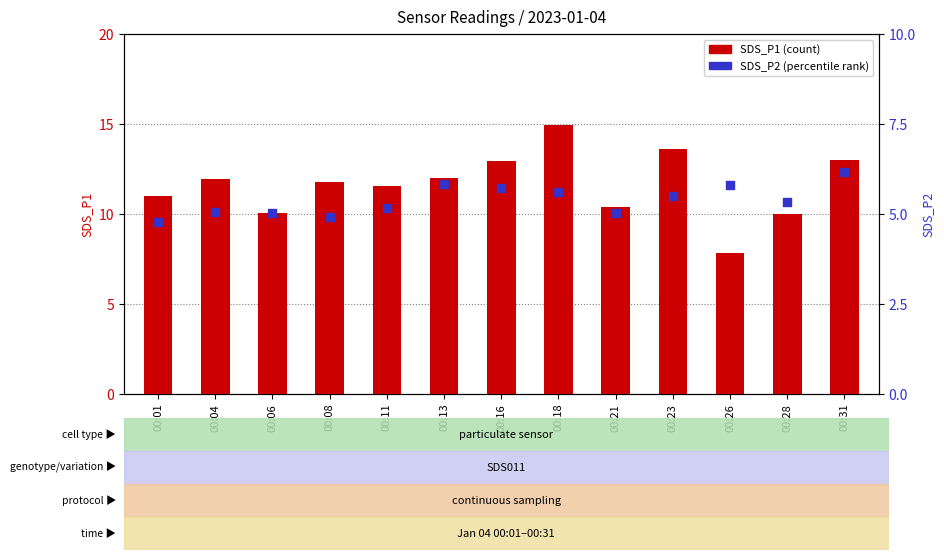

Which series has the largest total across all categories?

SDS_P1 (count)